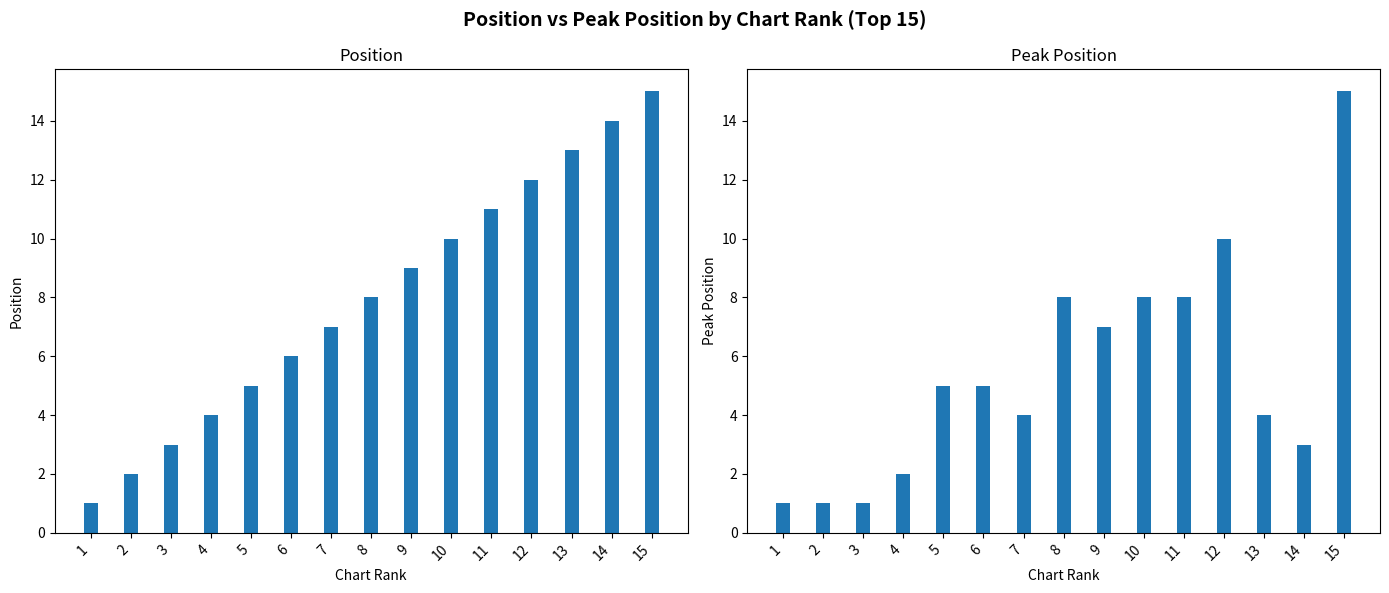

What is the spread (max minus min) of values at 12?

2